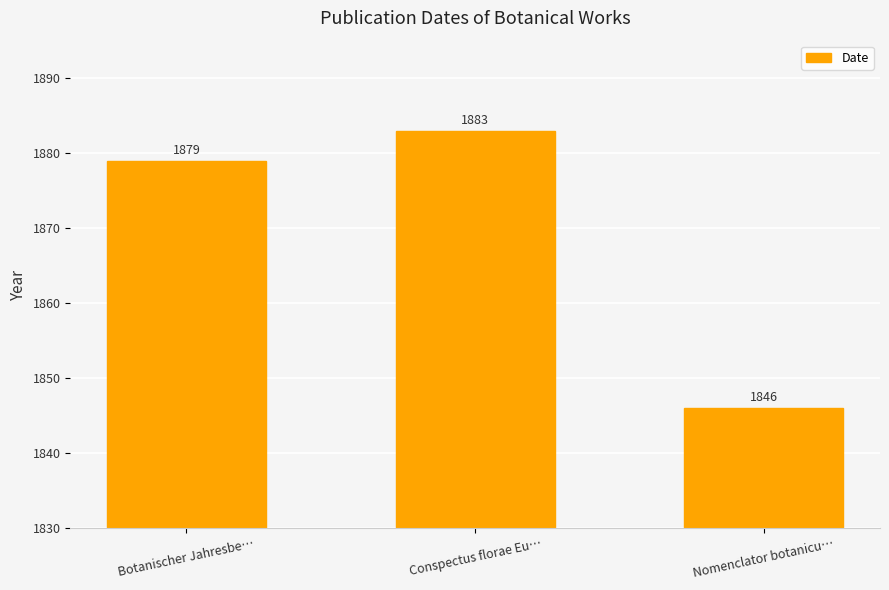

What is the label of the 3rd bar from the right?

Botanischer Jahresbe…